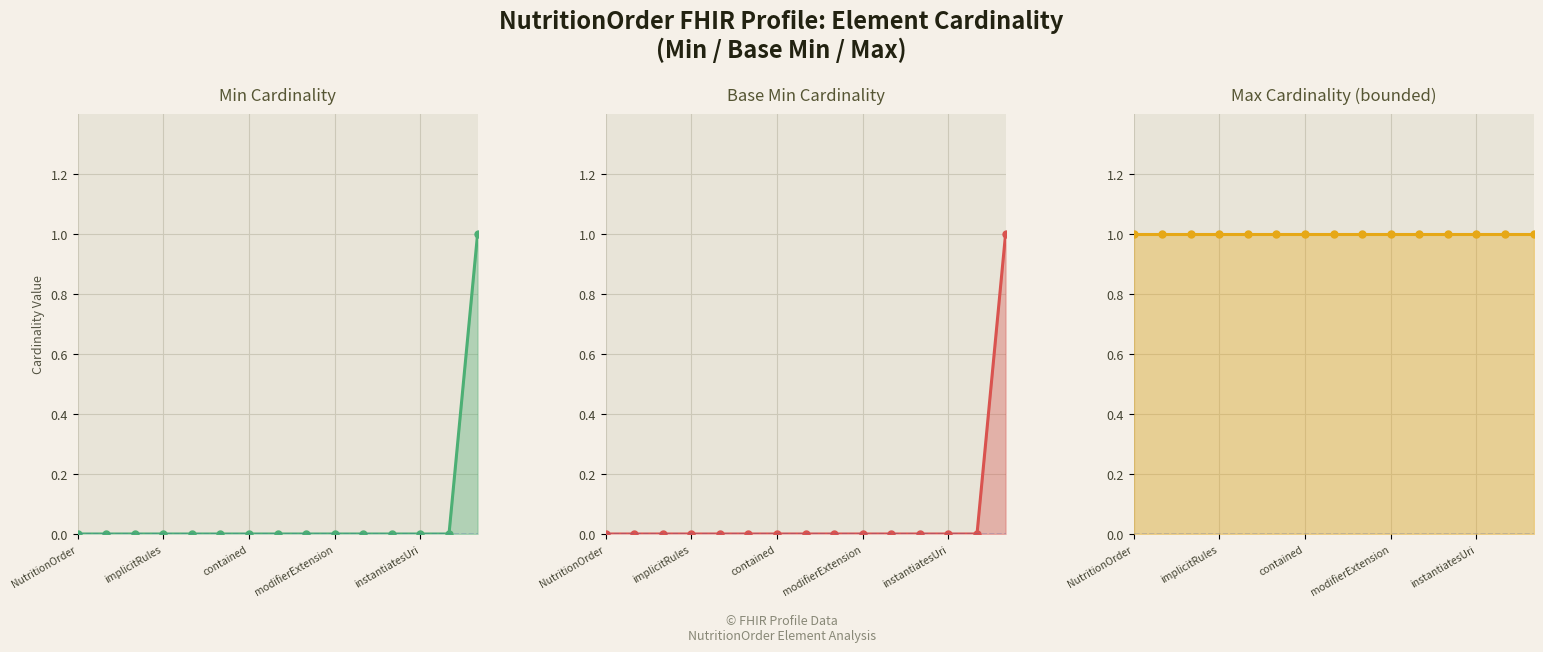

Reading left to right, what are all the values shown in this chart?

Min: 0	0	0	0	0	0	0	0	0	0	0	0	0	0	1
Base Min: 0	0	0	0	0	0	0	0	0	0	0	0	0	0	1
Max (numeric): 1	1	1	1	1	1	1	1	1	1	1	1	1	1	1